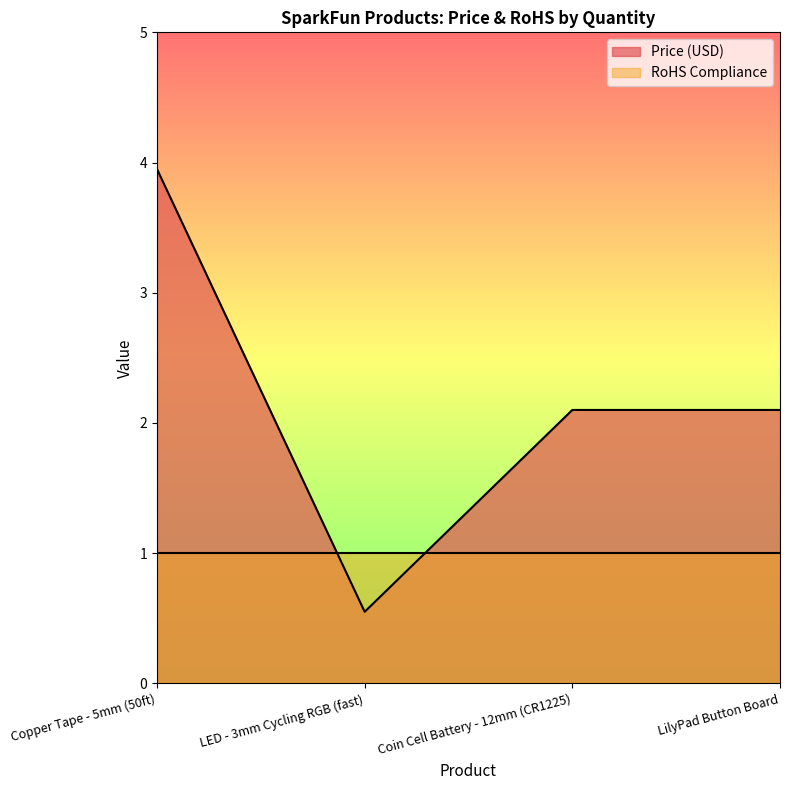

Which label corresponds to the smallest value in the chart?

LED - 3mm Cycling RGB (fast)